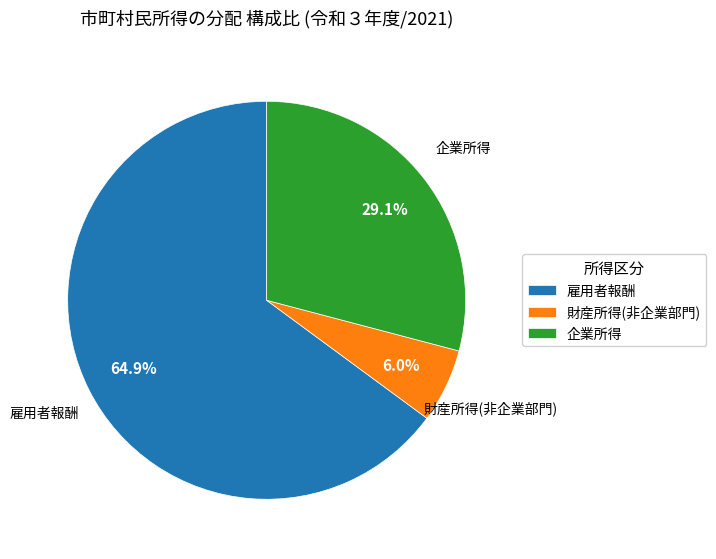

Rank the categories by value from lowest to highest.

財産所得(非企業部門), 企業所得, 雇用者報酬